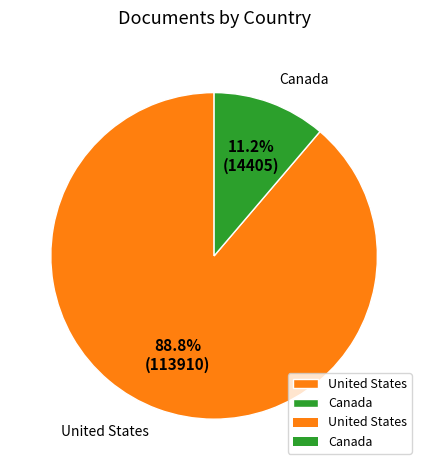

The Canada slice represents 11% of the pie. True or false?

True